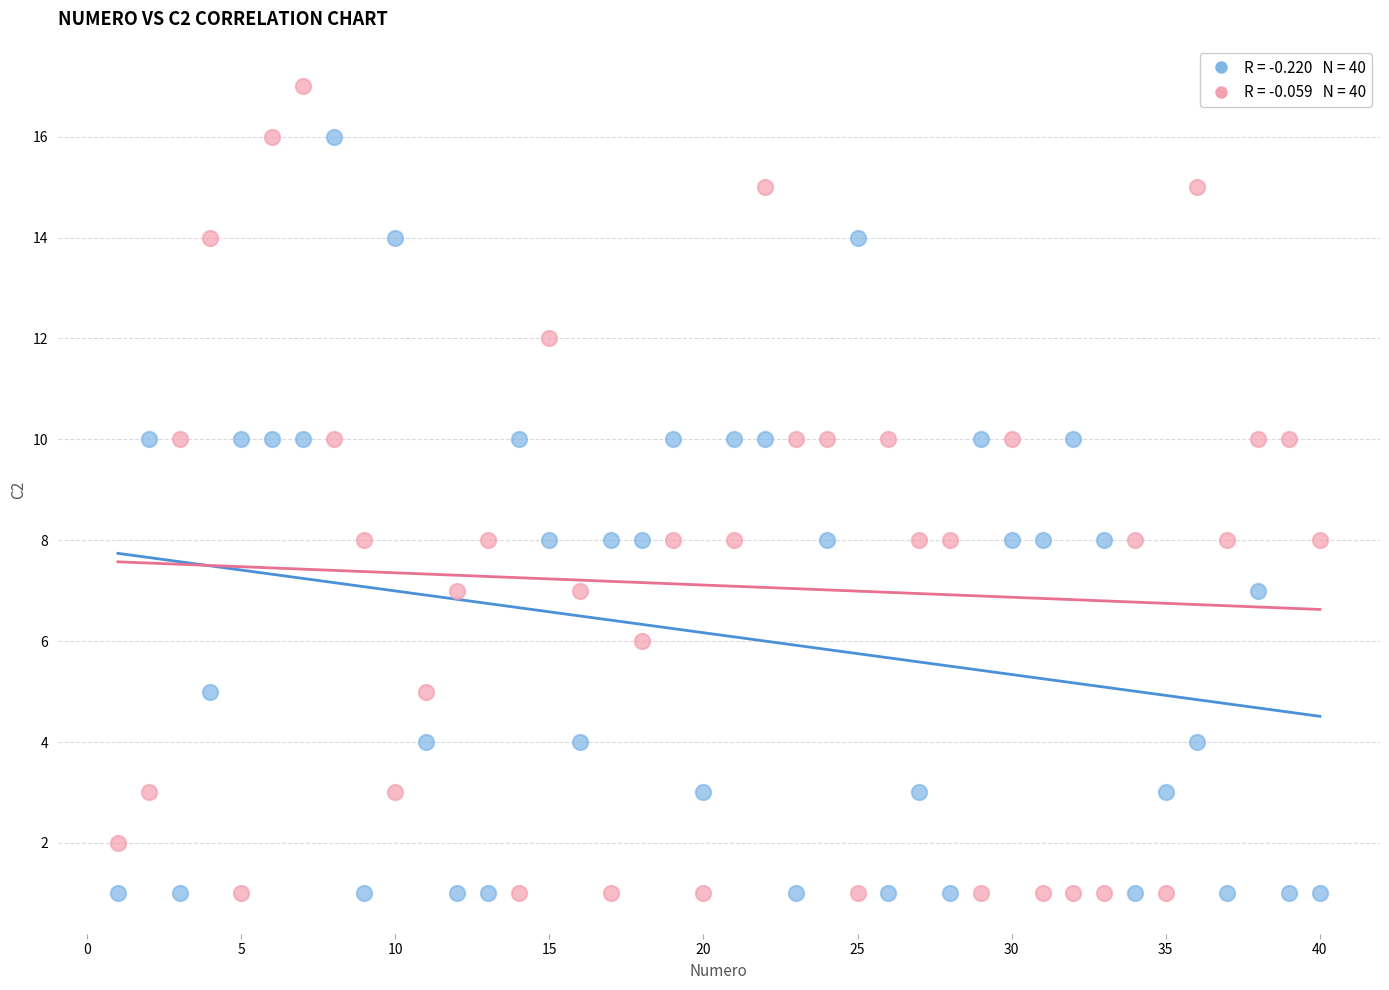

Across all data points, what is the range of X values (max minus min)?

39